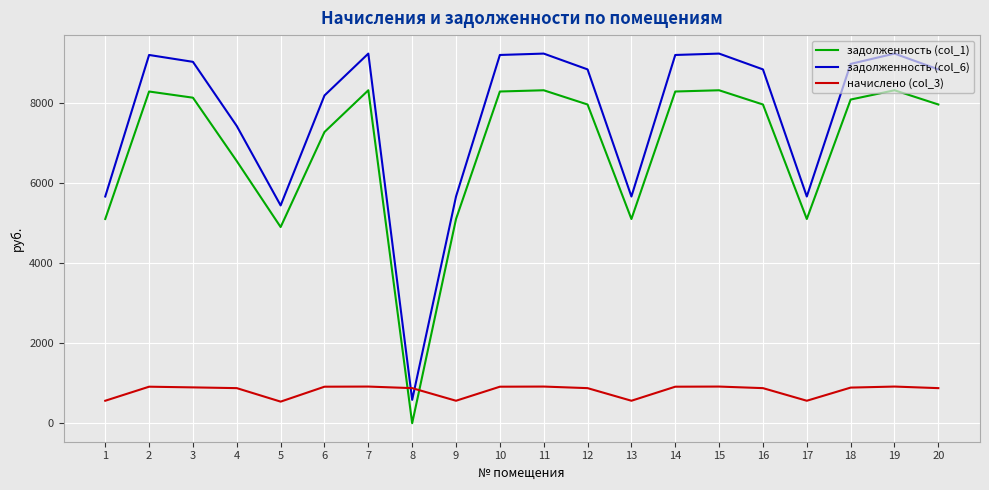

How many lines are shown in the chart?

3